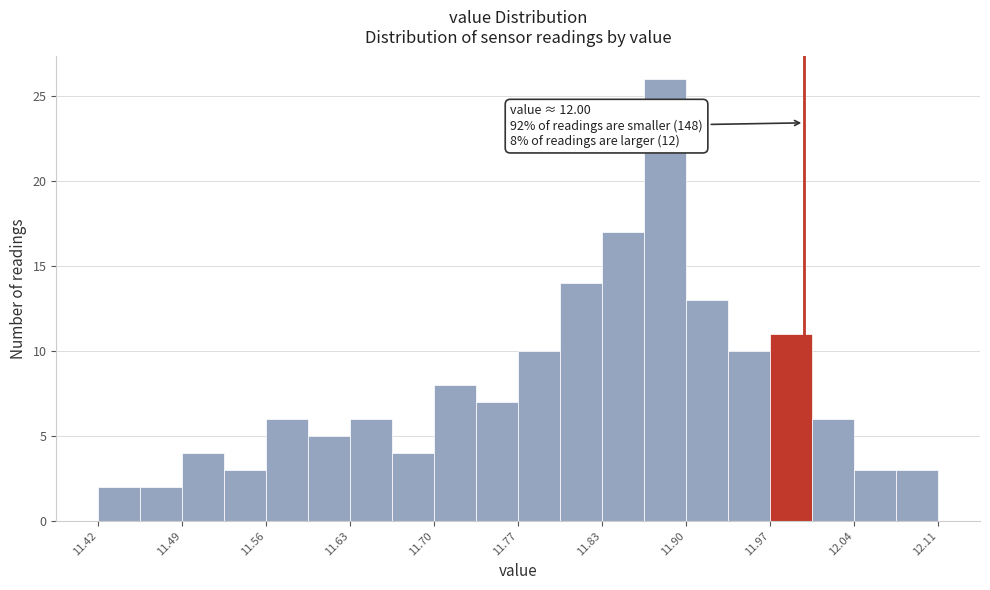

Around what value on the x-axis is the tallest bar? Give the approximate position of its centre, as read against the axis.

11.89